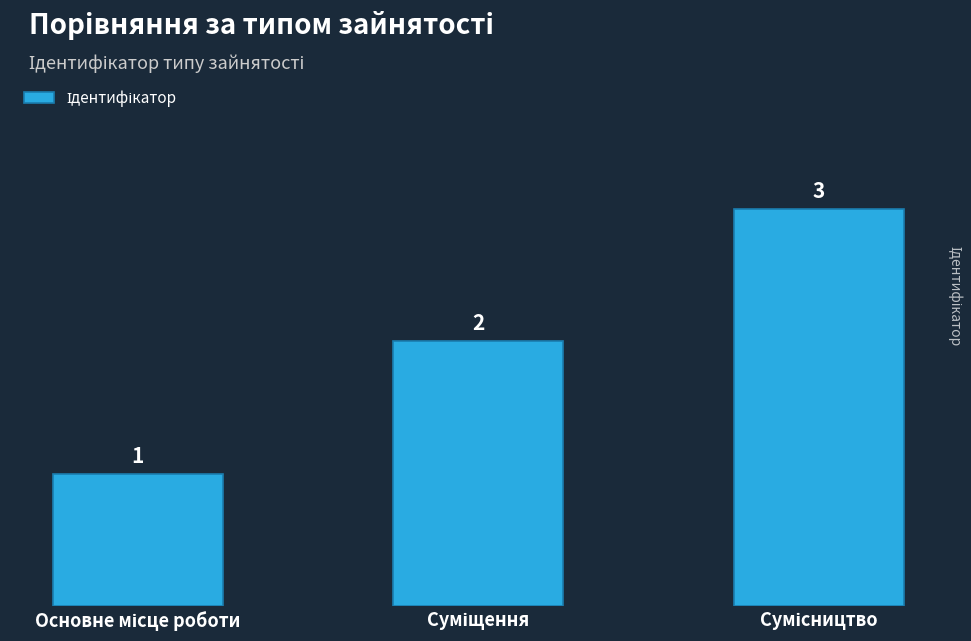

How many values are below 2?

1